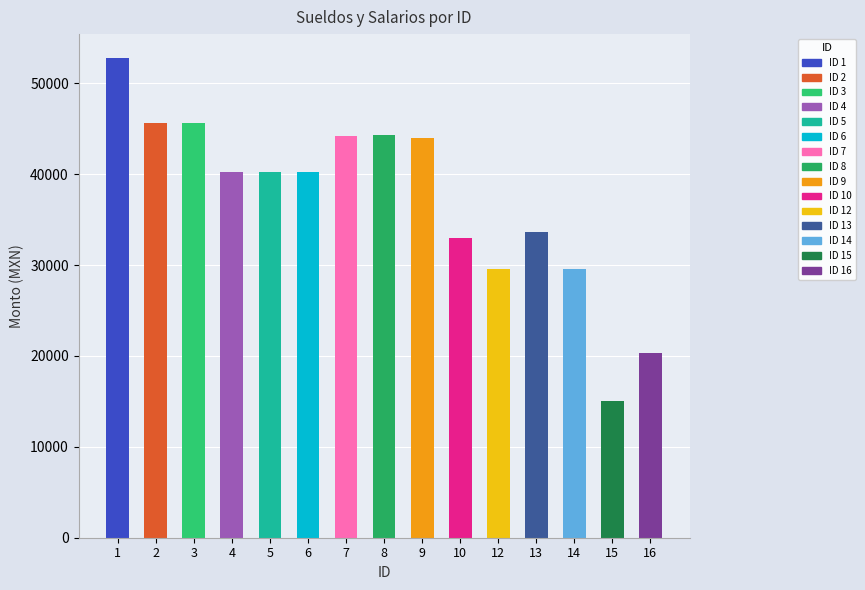

What is the sum of the values at 7 and 8?

88571.5